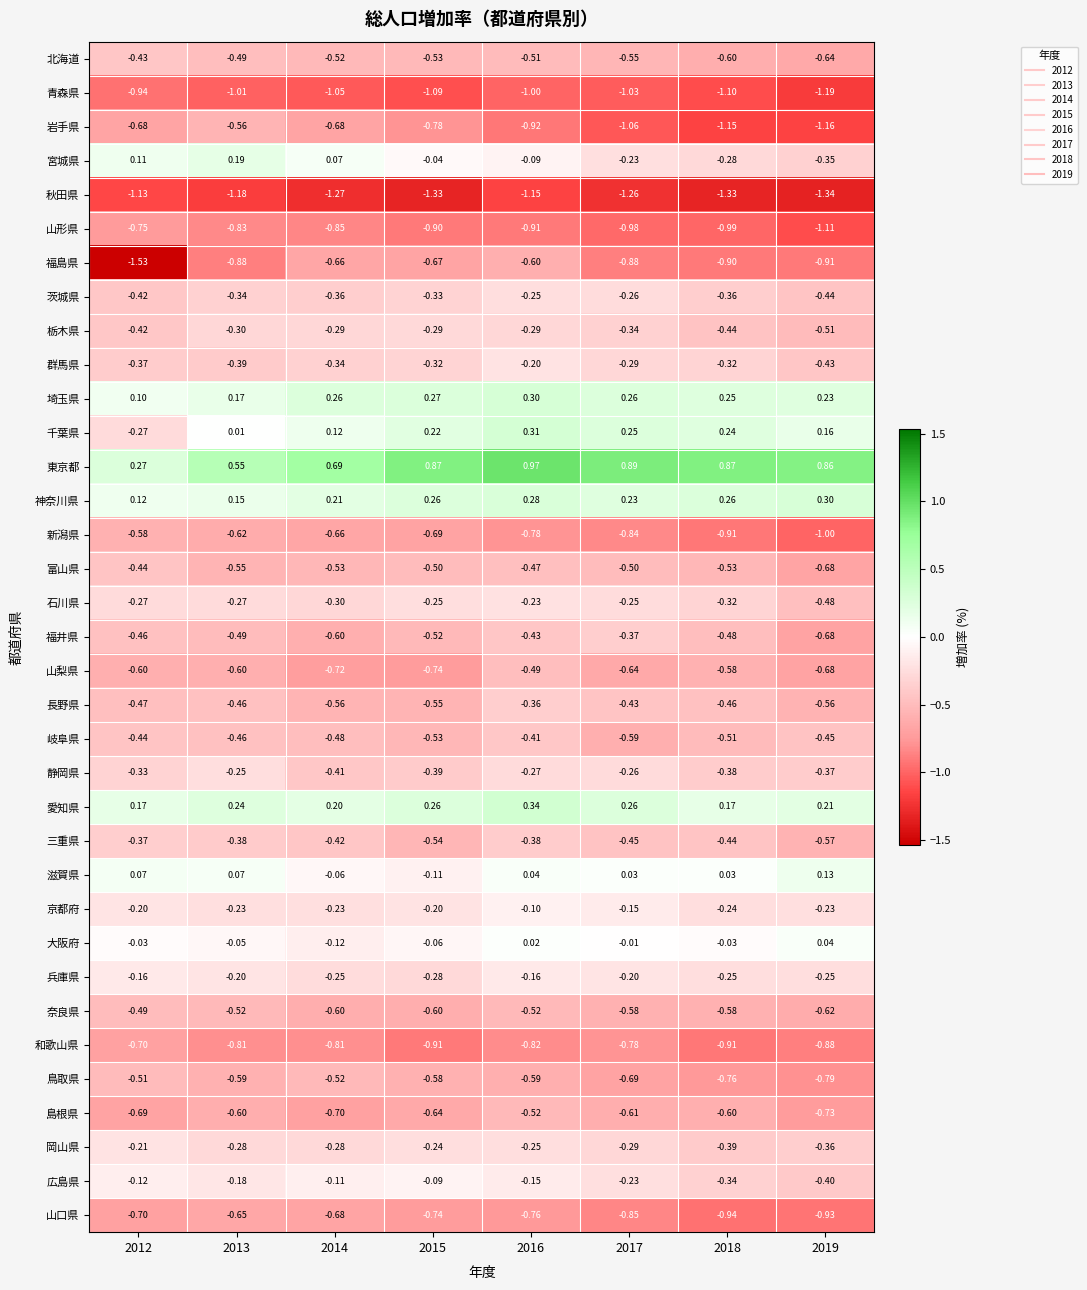

Which series changed the most between 2013 and 2017?

岩手県